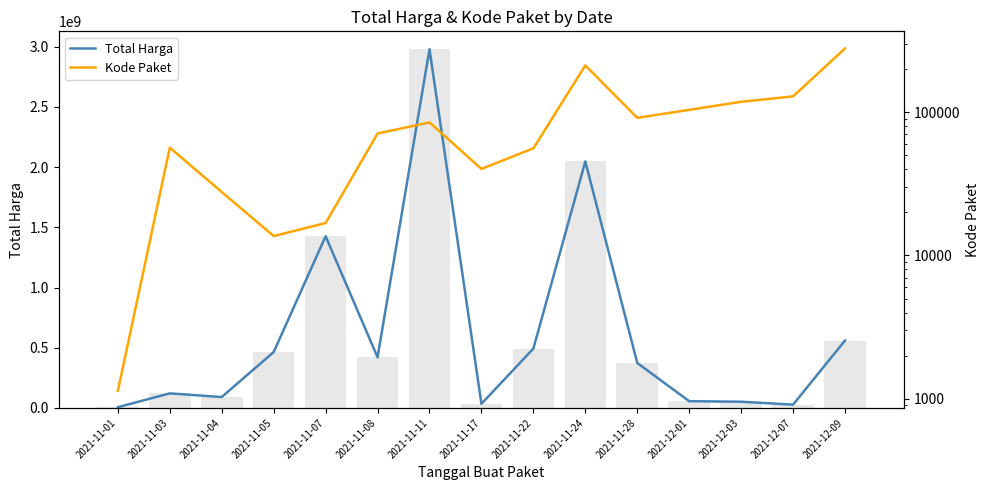

What is the value of the Total Harga bar at the 14th from the left?

27412000